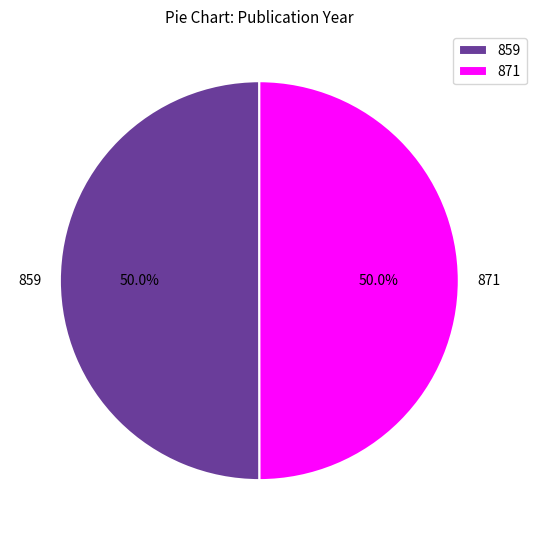

True or false: 871 accounts for 57% of the total.

False